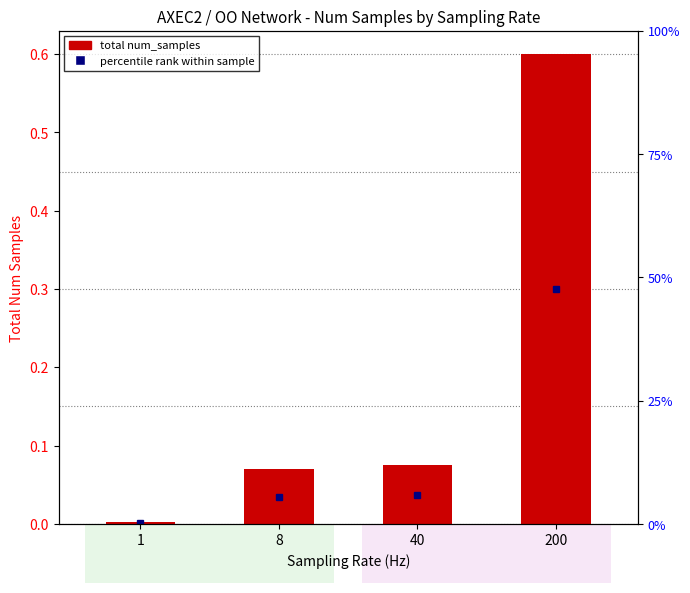

List the labels in order of value, largest first.

200, 40, 8, 1